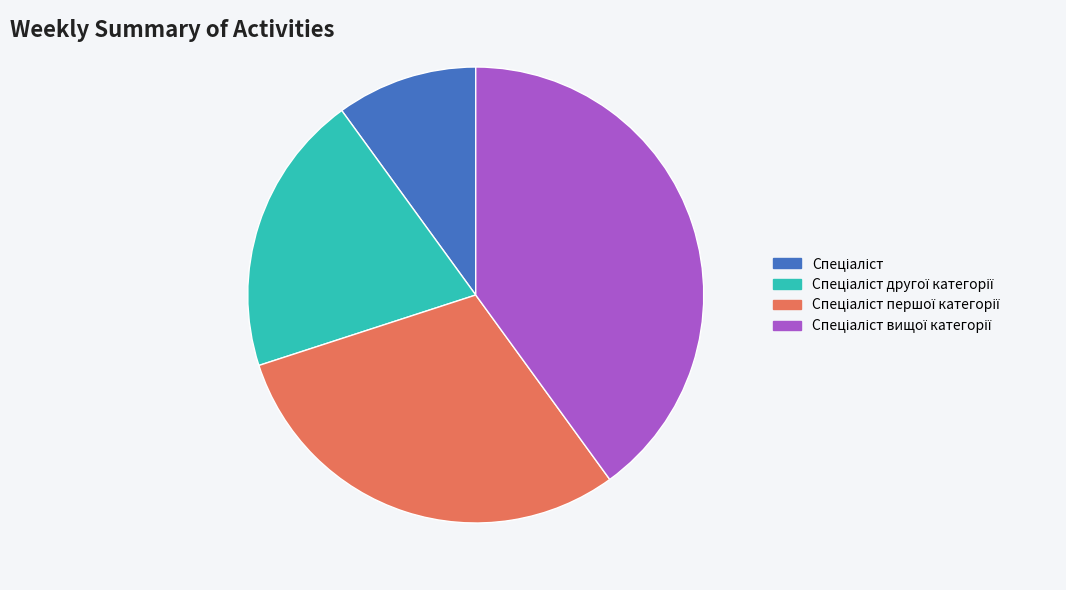

Does any single category account for the majority?

No